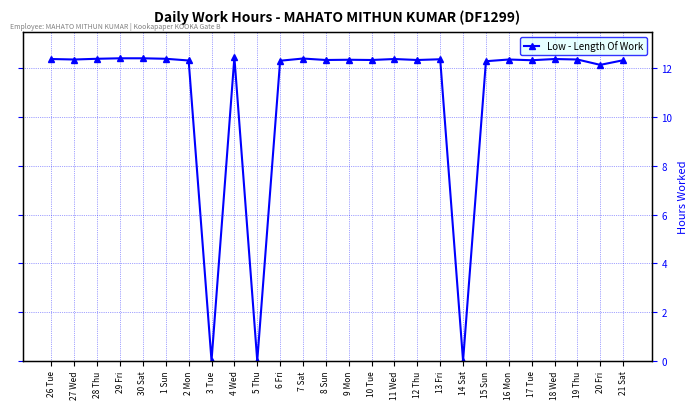

What is the difference between the values at 15 Sun and 7 Sat?

0.1